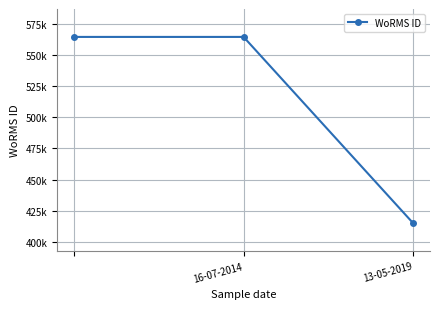

Is this an area chart (filled region under the line)?

No